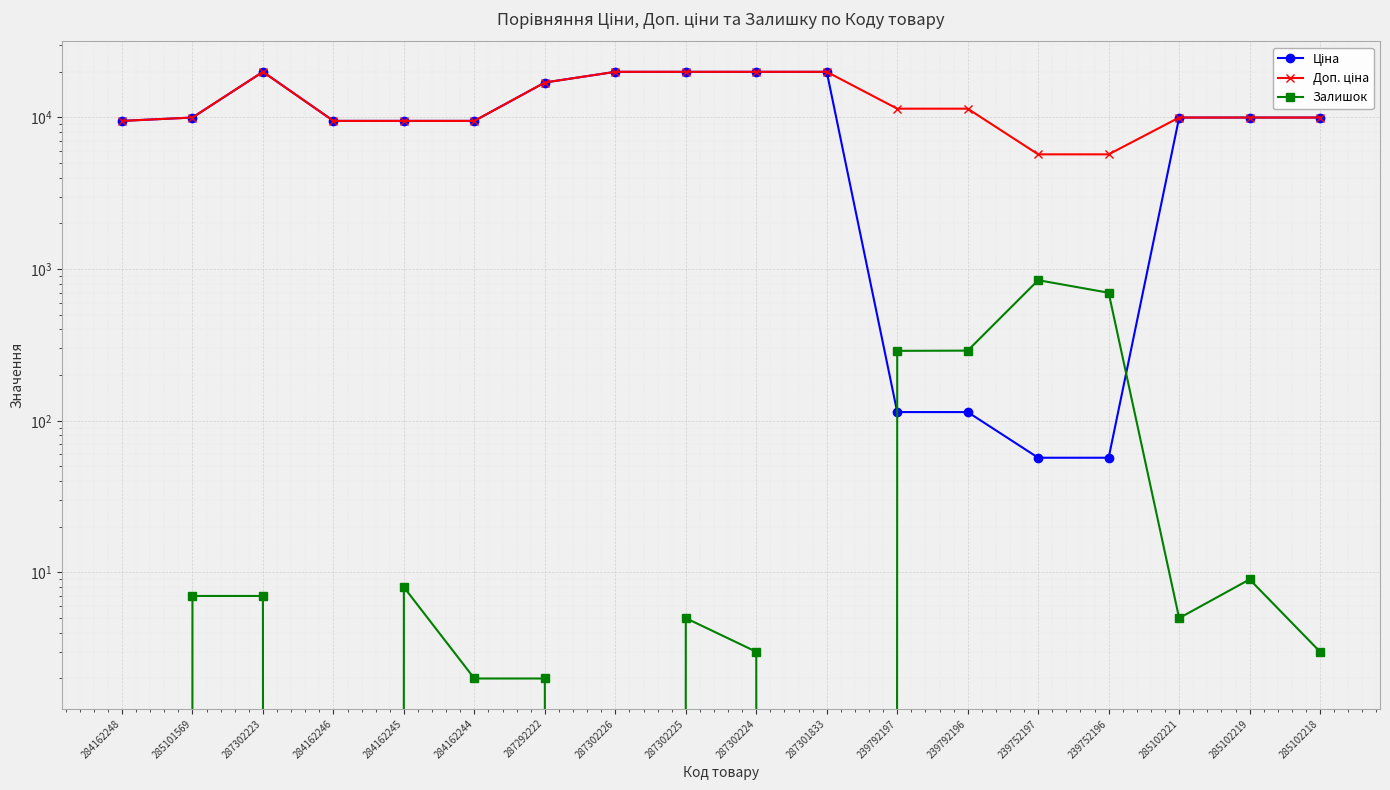

What is the difference between the highest and lowest values at 284162244?

9478.1